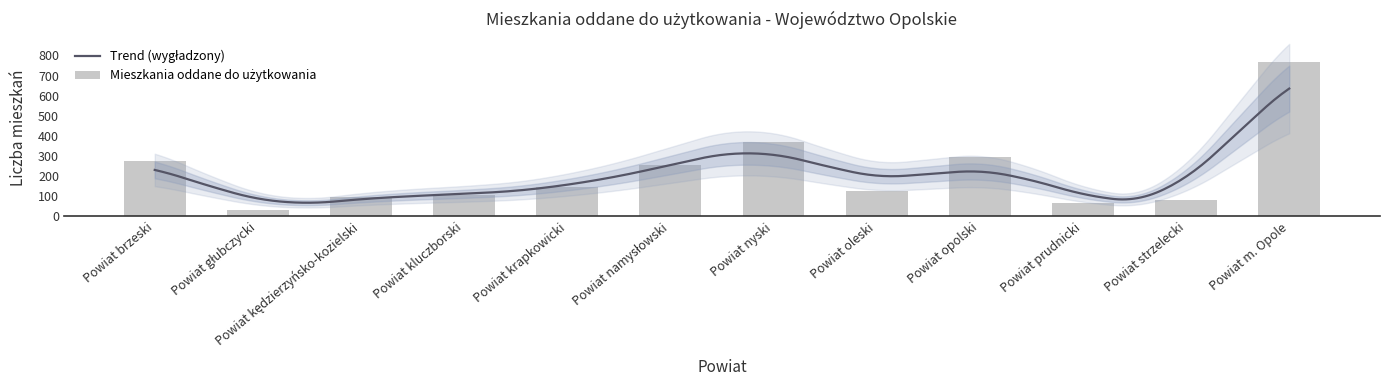

Between Powiat nyski and Powiat głubczycki, which is larger?

Powiat nyski